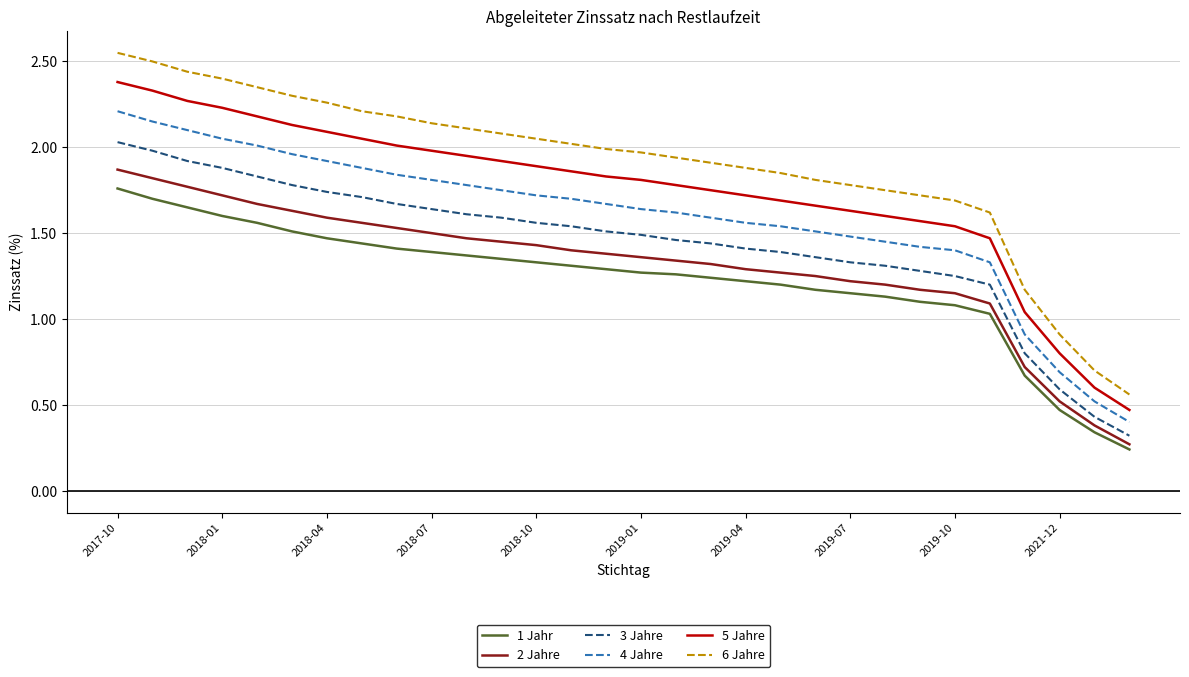

Which series has the widest spread of values?

6 Jahre